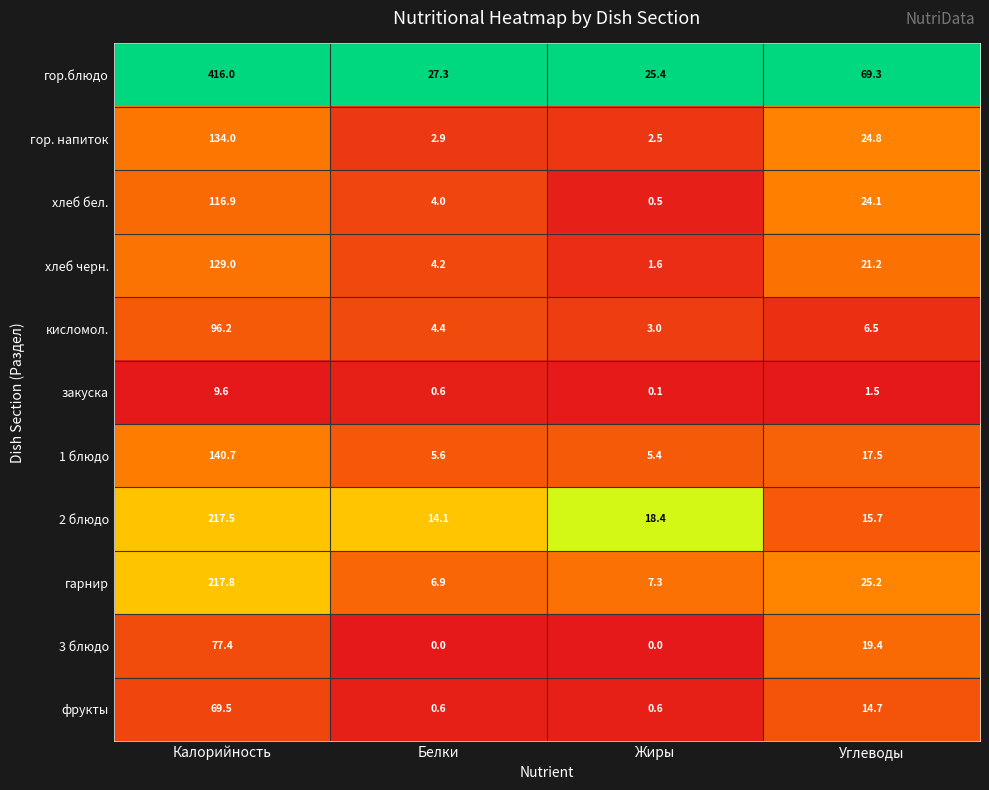

Which series has the largest total across all categories?

гор.блюдо